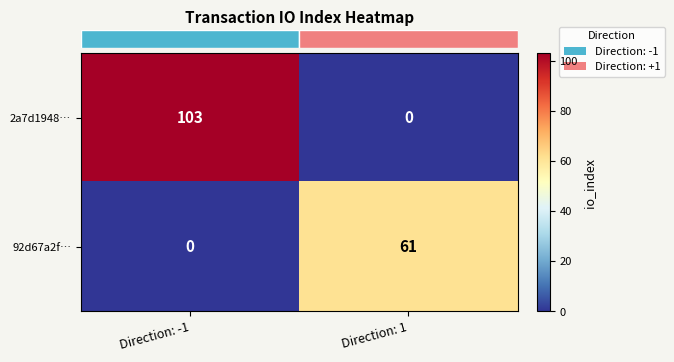

How many categories are shown in the chart?

2